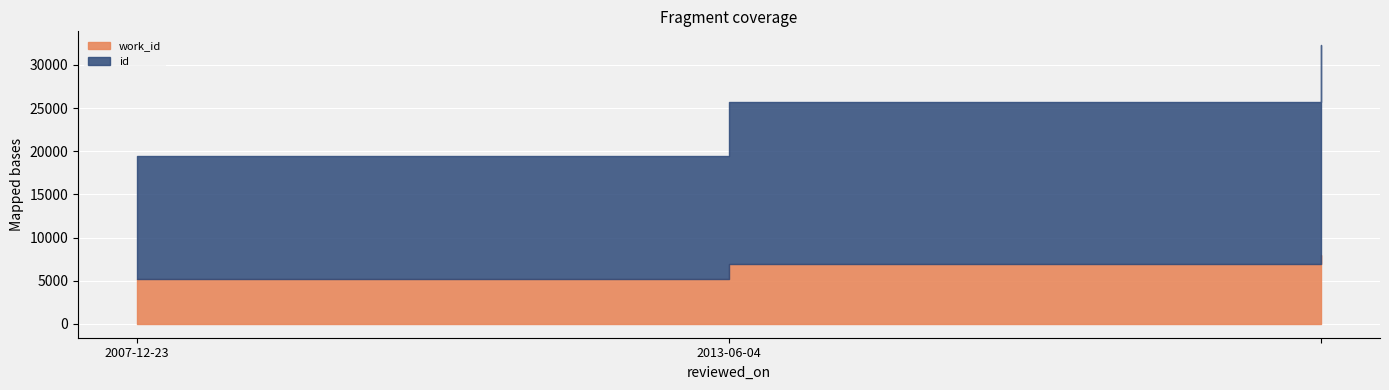

Which series has the largest total across all categories?

id